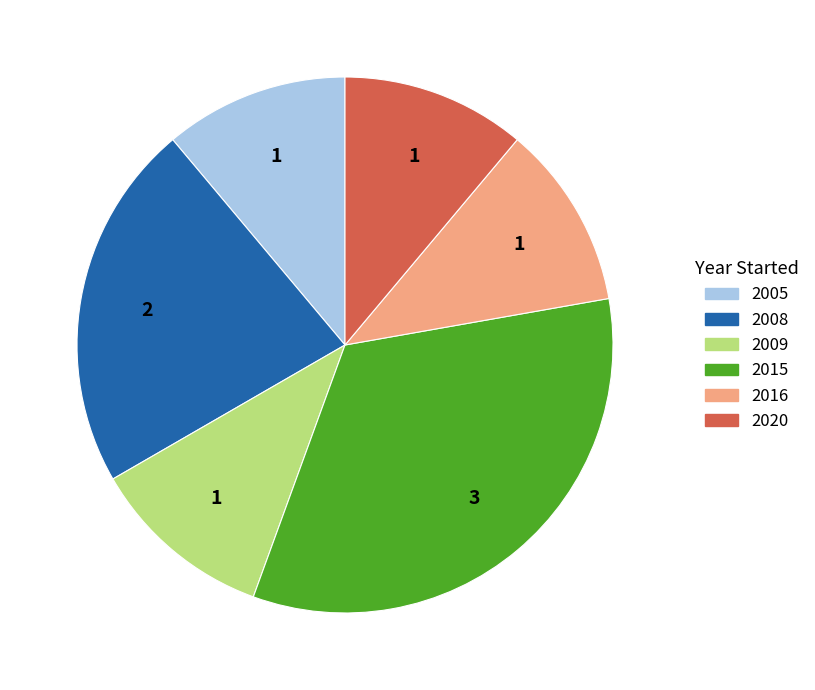

Which slice is the largest?

2015